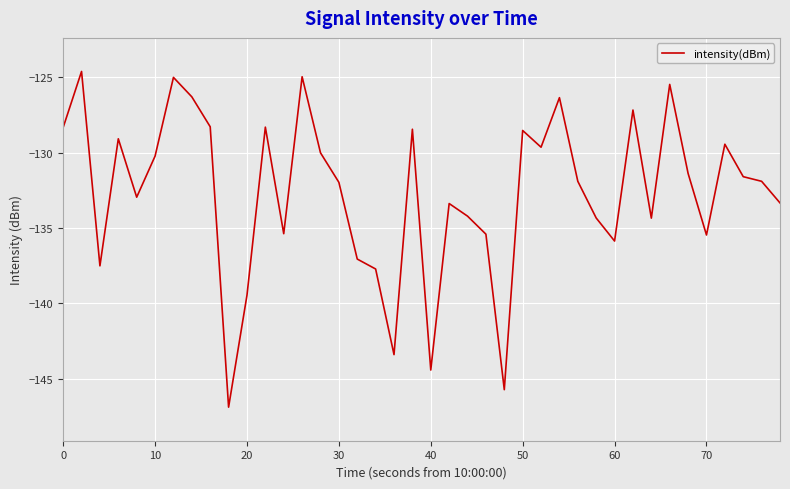

What is the greatest value displayed?

-124.6